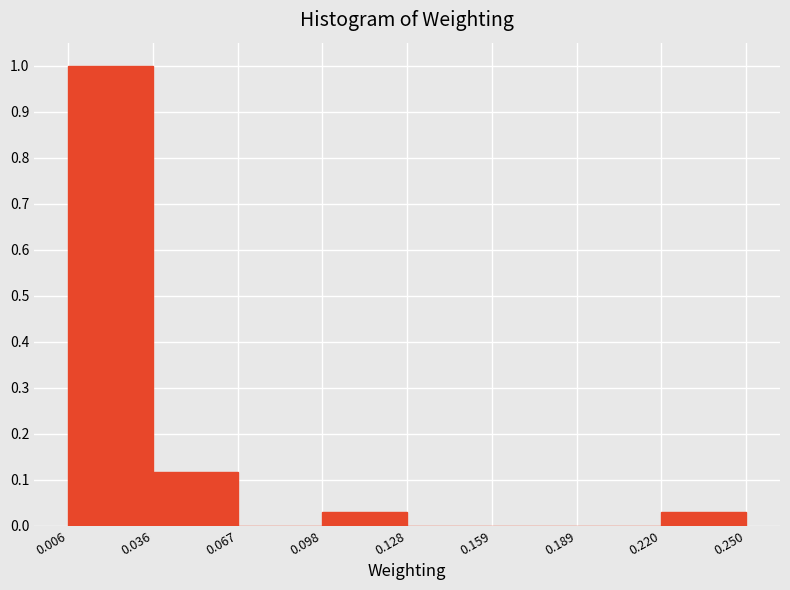

Which range on the x-axis has the tallest bar?

0.006 to 0.036